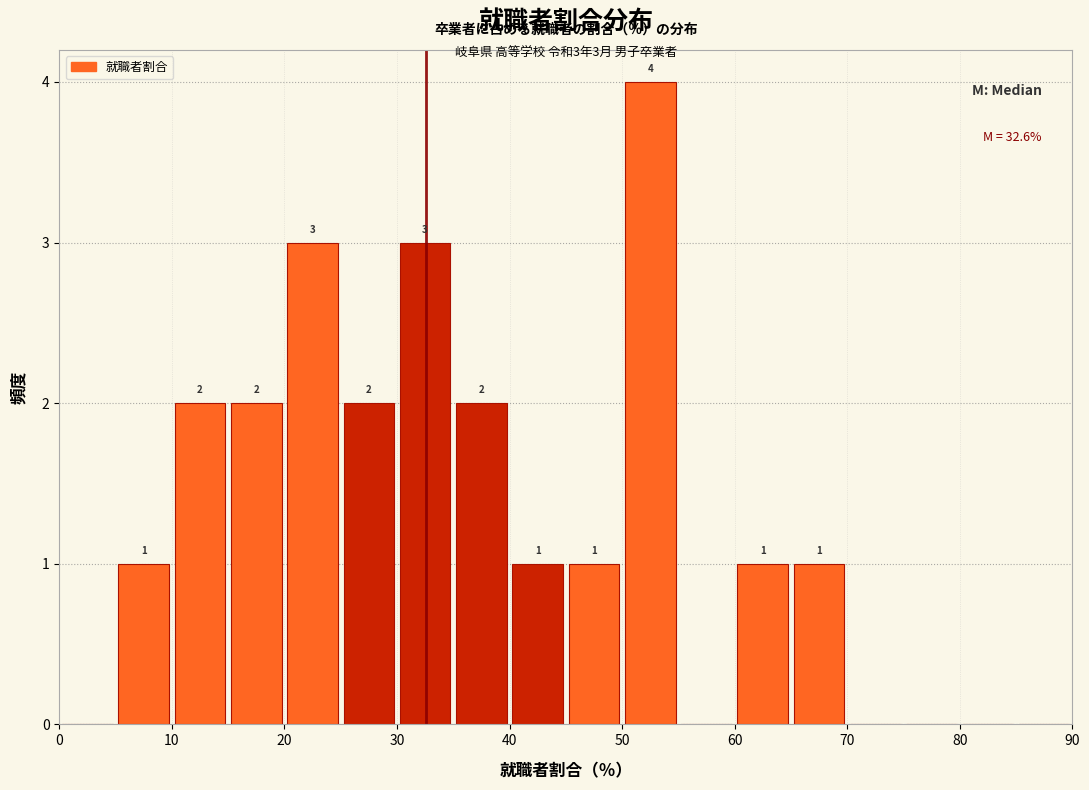

Over which range of the x-axis is the bar tallest?

50 to 55